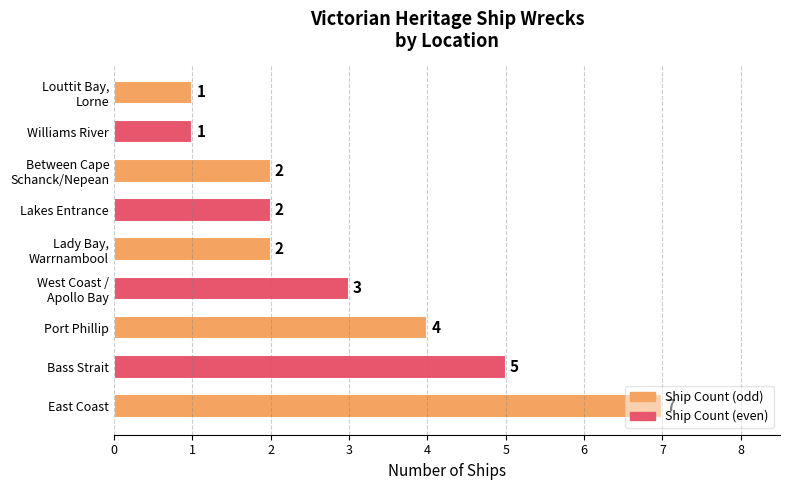

How many series are shown in this chart?

1